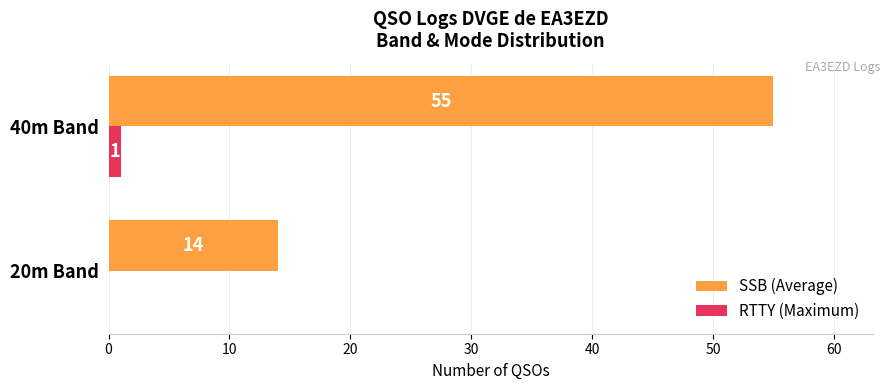

How many categories are shown in the chart?

2